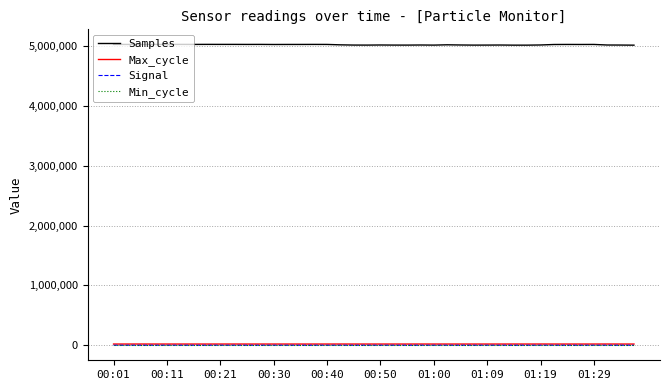

True or false: Samples and Signal cross at least once.

False